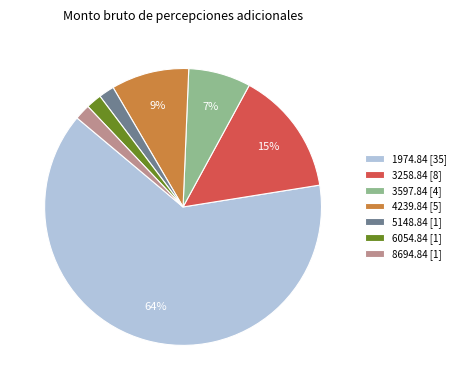

To the nearest percent, what is the average slice percentage?

14%